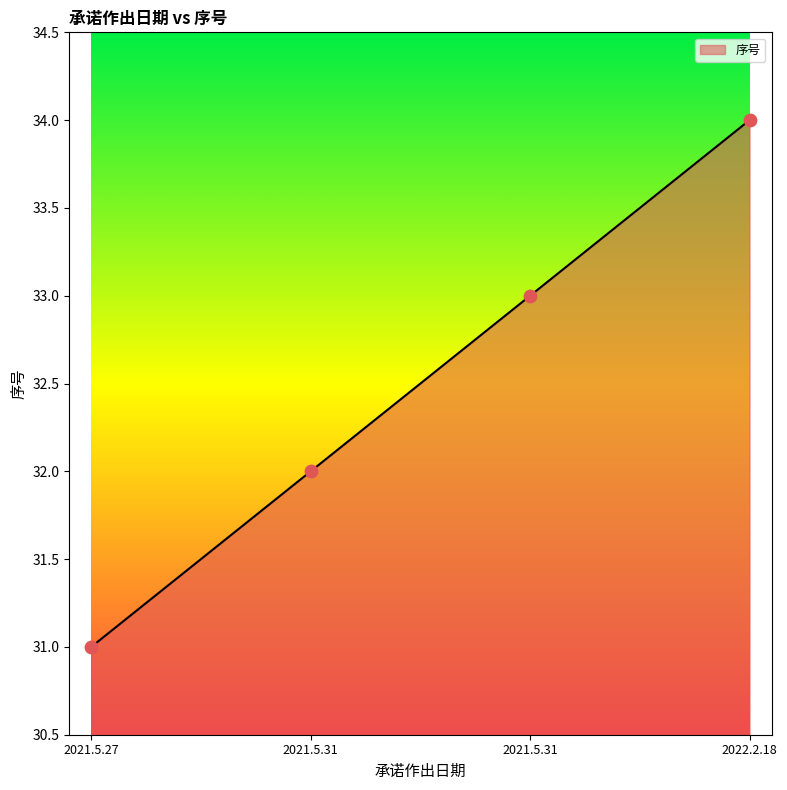

Which has a higher value, 2021.5.31 or 2021.5.31?

2021.5.31